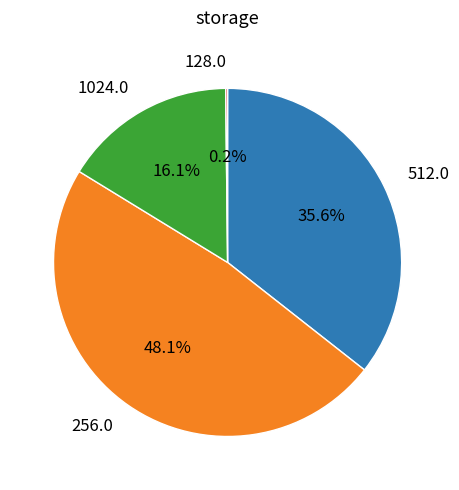

Does 256.0 represent more than half of the total?

No